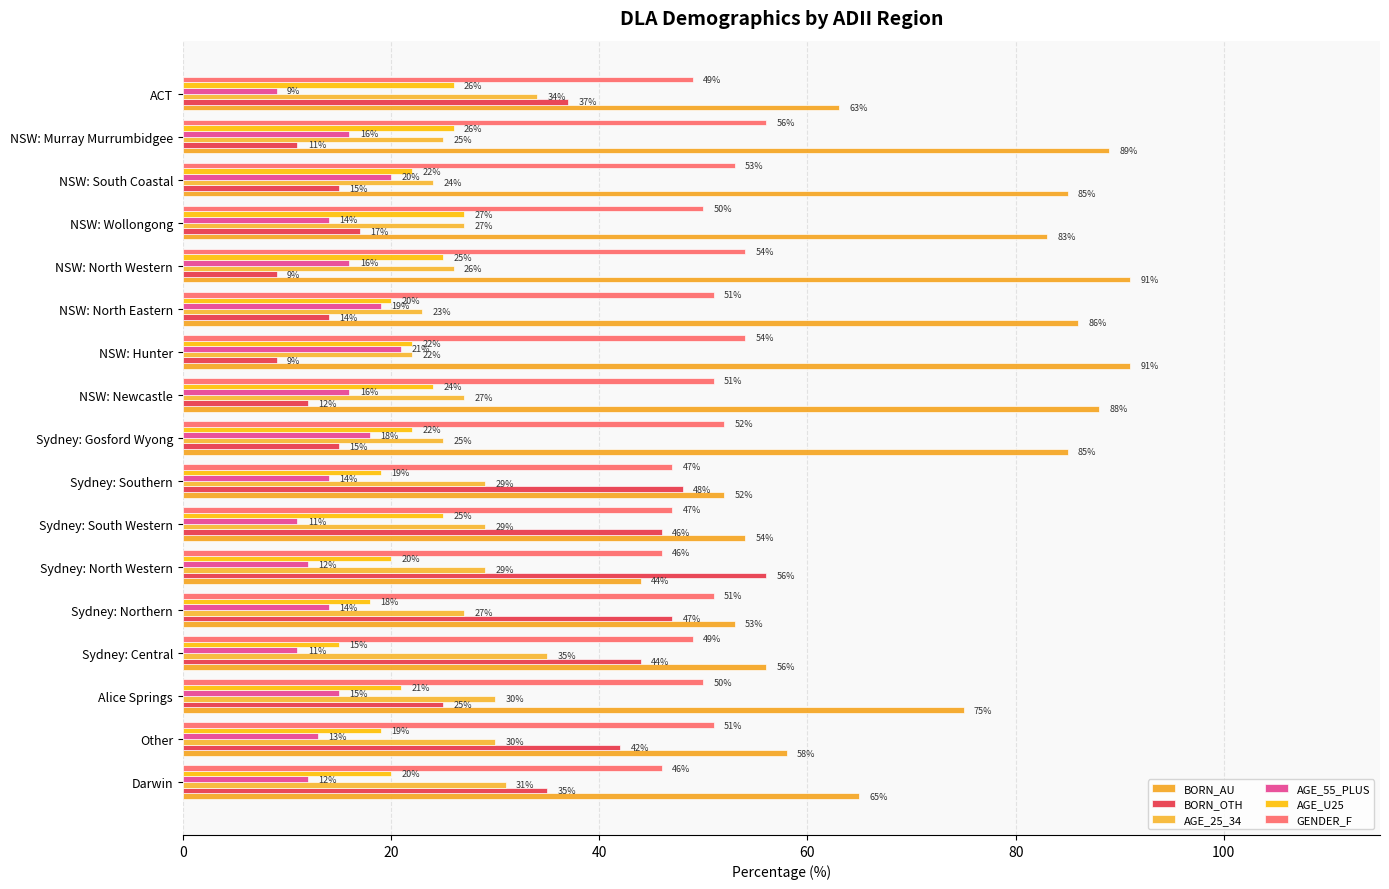

What is the lowest value of the AGE_U25 series?

15